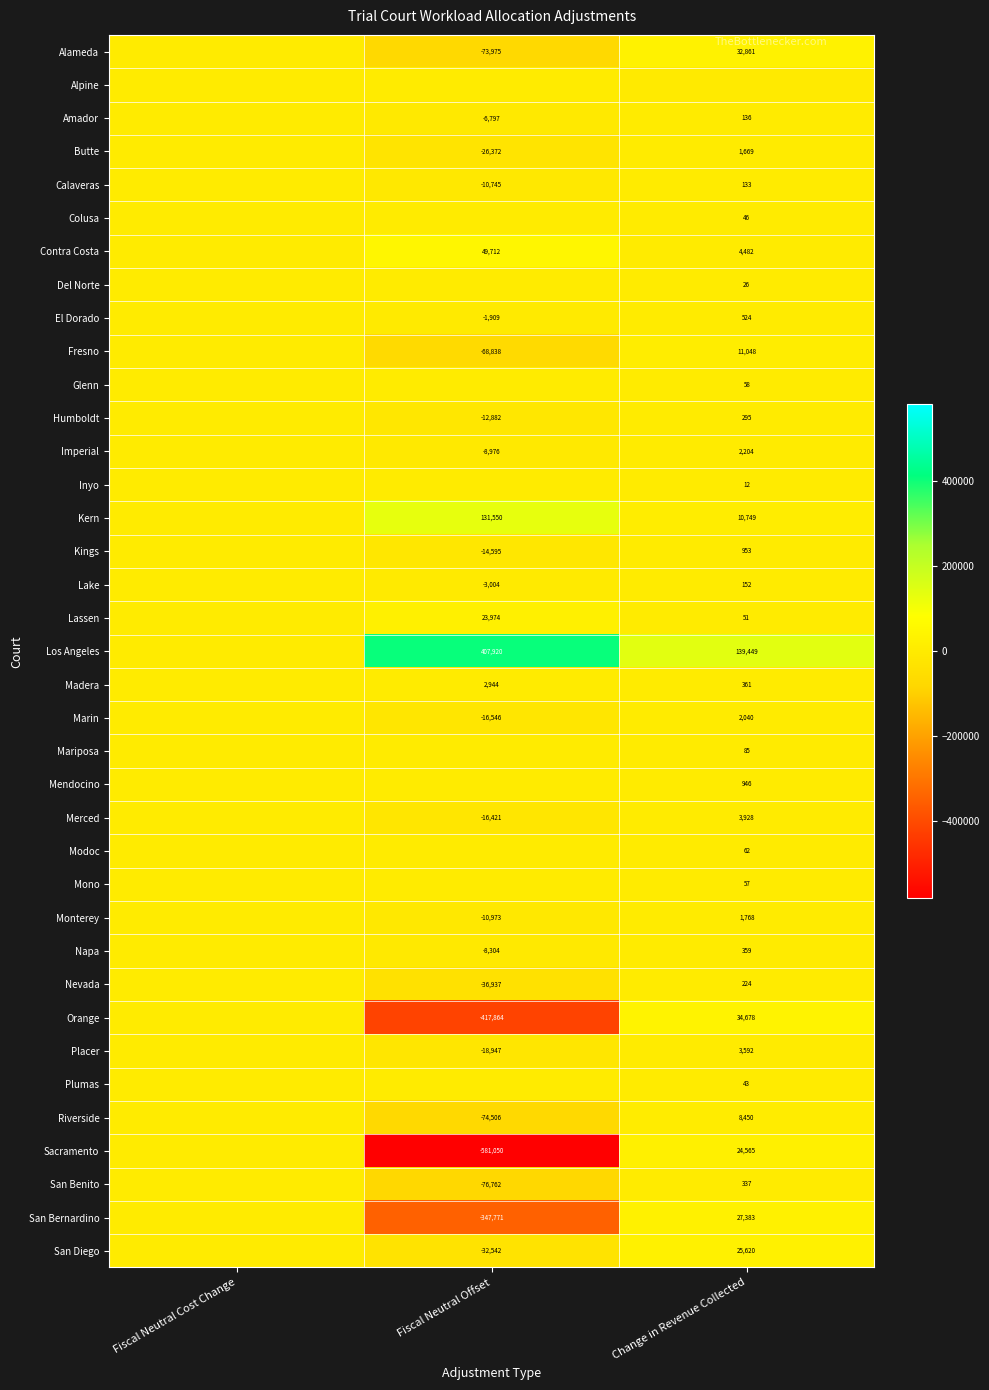

How many series are shown in this chart?

37